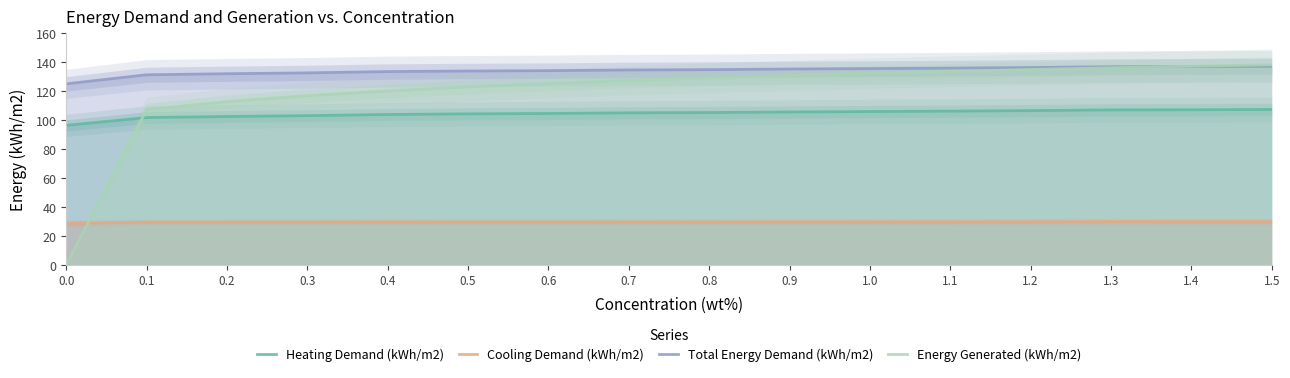

What is the label of the 10th point from the left?

0.9